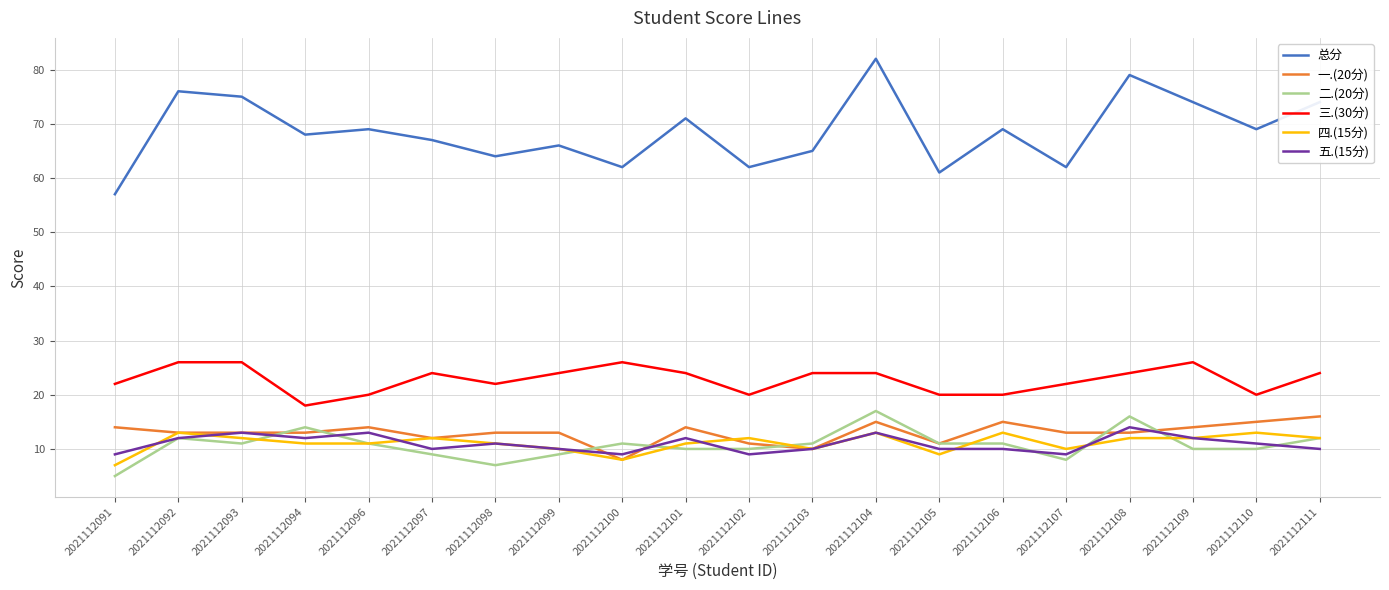

Reading right to left, extract all data points from this chart.

总分: 2021112111=74	2021112110=69	2021112109=74	2021112108=79	2021112107=62	2021112106=69	2021112105=61	2021112104=82	2021112103=65	2021112102=62	2021112101=71	2021112100=62	2021112099=66	2021112098=64	2021112097=67	2021112096=69	2021112094=68	2021112093=75	2021112092=76	2021112091=57
一.(20分): 2021112111=16	2021112110=15	2021112109=14	2021112108=13	2021112107=13	2021112106=15	2021112105=11	2021112104=15	2021112103=10	2021112102=11	2021112101=14	2021112100=8	2021112099=13	2021112098=13	2021112097=12	2021112096=14	2021112094=13	2021112093=13	2021112092=13	2021112091=14
二.(20分): 2021112111=12	2021112110=10	2021112109=10	2021112108=16	2021112107=8	2021112106=11	2021112105=11	2021112104=17	2021112103=11	2021112102=10	2021112101=10	2021112100=11	2021112099=9	2021112098=7	2021112097=9	2021112096=11	2021112094=14	2021112093=11	2021112092=12	2021112091=5
三.(30分): 2021112111=24	2021112110=20	2021112109=26	2021112108=24	2021112107=22	2021112106=20	2021112105=20	2021112104=24	2021112103=24	2021112102=20	2021112101=24	2021112100=26	2021112099=24	2021112098=22	2021112097=24	2021112096=20	2021112094=18	2021112093=26	2021112092=26	2021112091=22
四.(15分): 2021112111=12	2021112110=13	2021112109=12	2021112108=12	2021112107=10	2021112106=13	2021112105=9	2021112104=13	2021112103=10	2021112102=12	2021112101=11	2021112100=8	2021112099=10	2021112098=11	2021112097=12	2021112096=11	2021112094=11	2021112093=12	2021112092=13	2021112091=7
五.(15分): 2021112111=10	2021112110=11	2021112109=12	2021112108=14	2021112107=9	2021112106=10	2021112105=10	2021112104=13	2021112103=10	2021112102=9	2021112101=12	2021112100=9	2021112099=10	2021112098=11	2021112097=10	2021112096=13	2021112094=12	2021112093=13	2021112092=12	2021112091=9